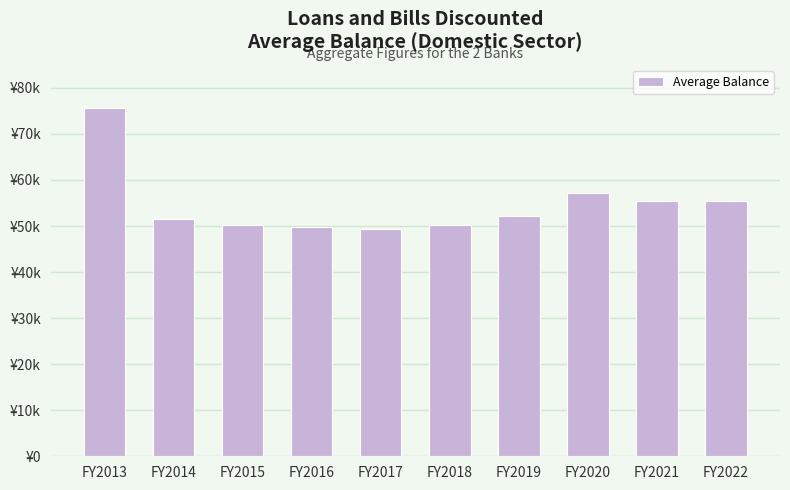

Between FY2016 and FY2021, which is larger?

FY2021